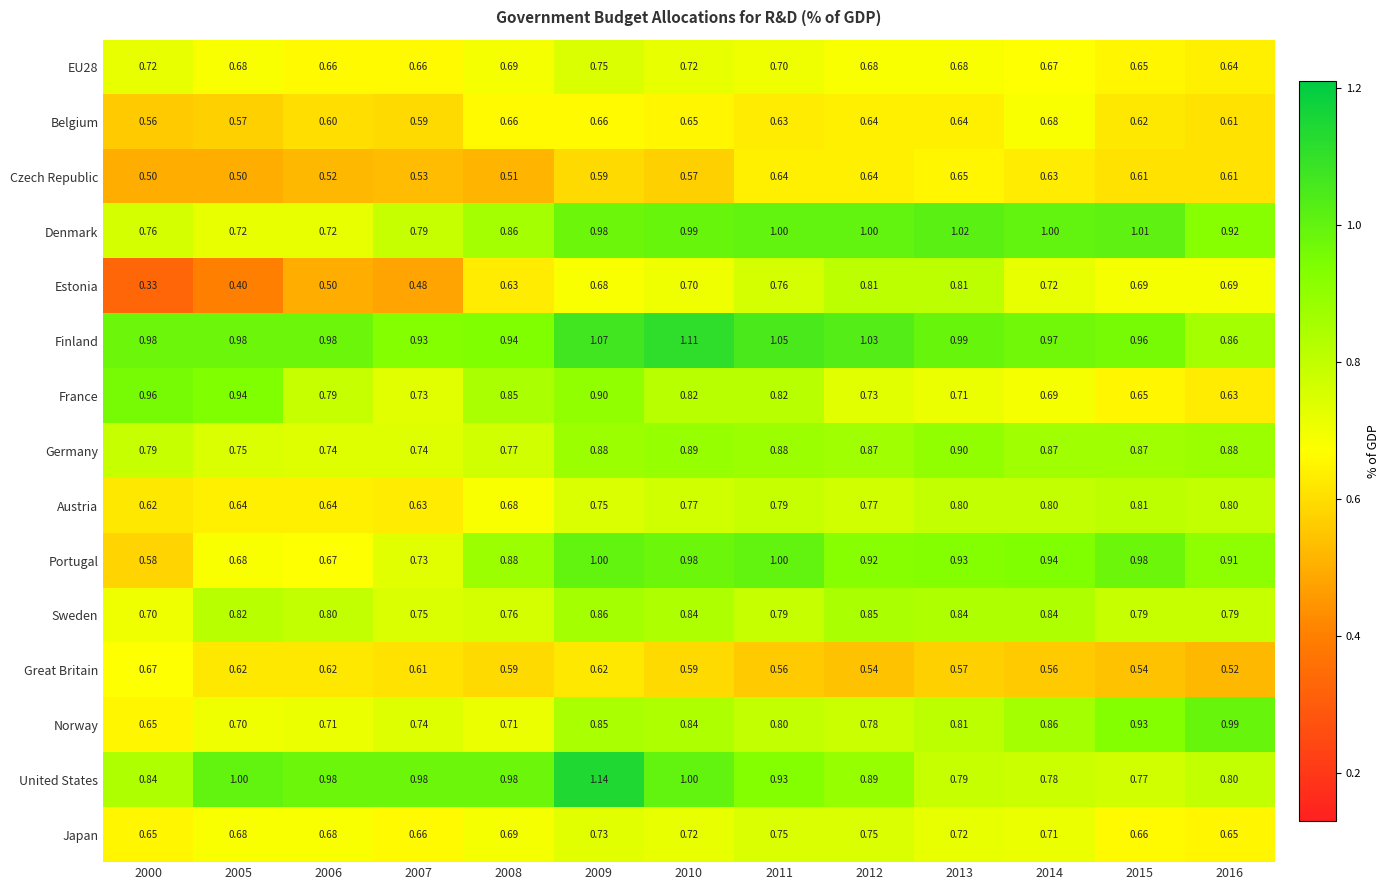

Is the value of Great Britain at 2011 greater than the value of Finland at 2010?

No